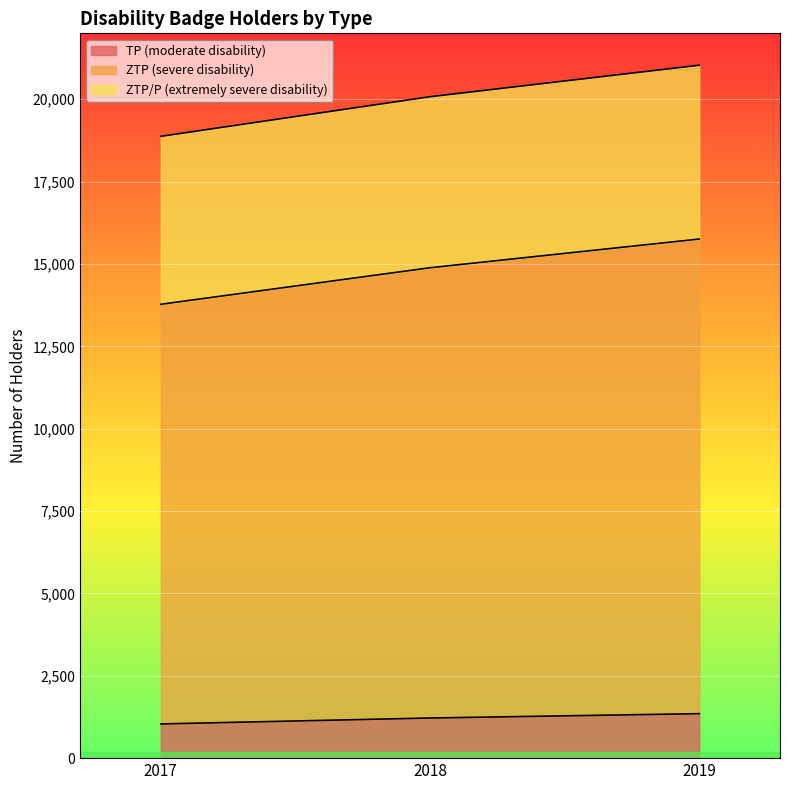

What is the lowest value of the TP (moderate disability) series?

1038